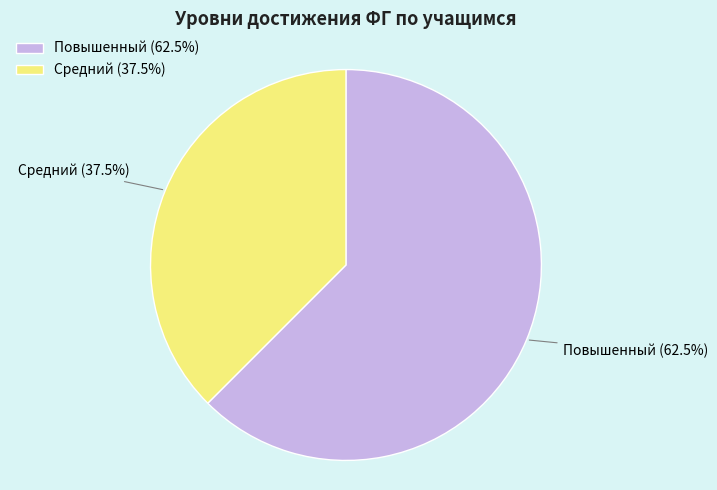

To the nearest percent, what is the combined percentage of Повышенный and Средний?

100%